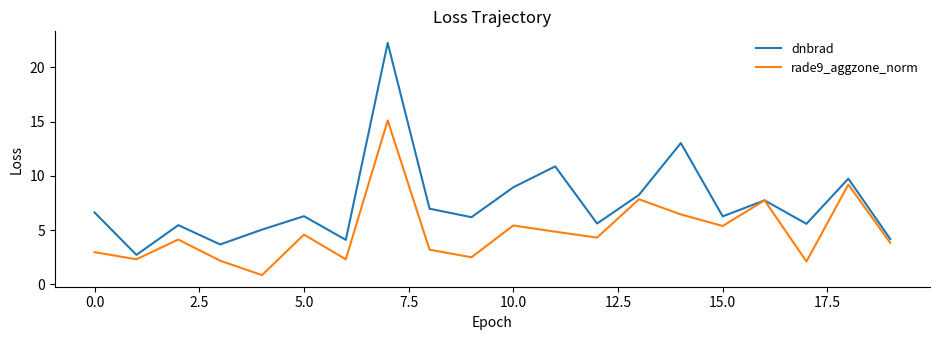

What is the maximum value shown in the chart?

22.2